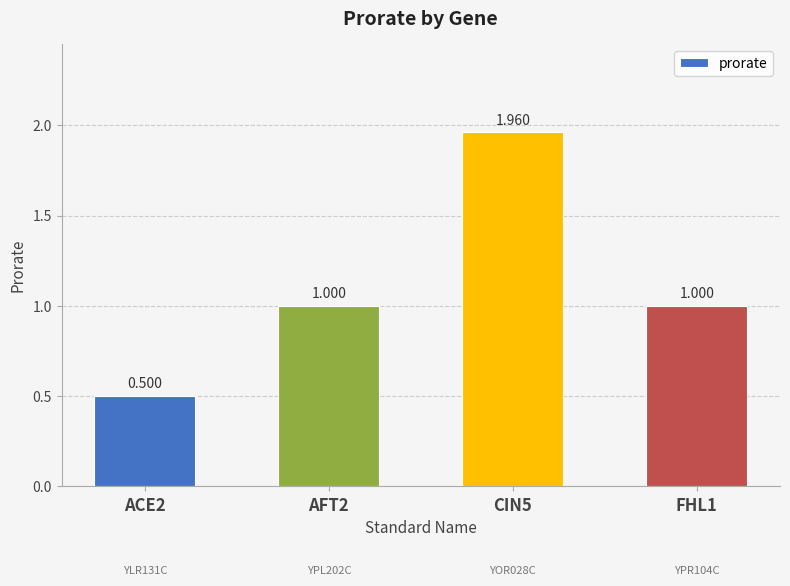

What is the label of the 1st bar from the left?

ACE2